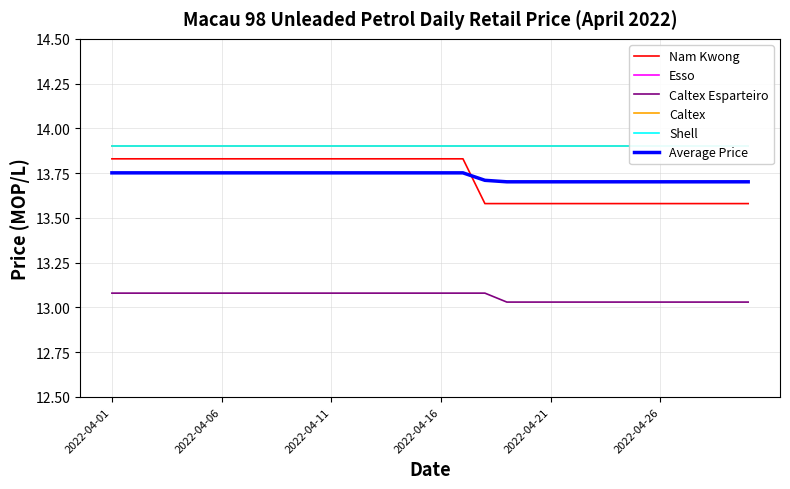

Does the chart display data point markers on the line(s)?

No